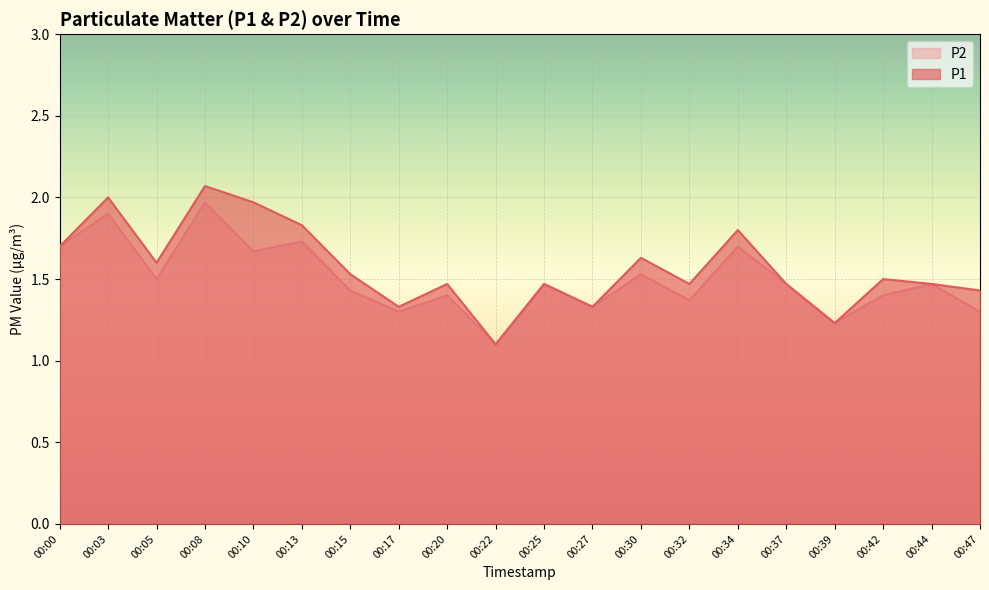

What is the minimum value shown in the chart?

1.1